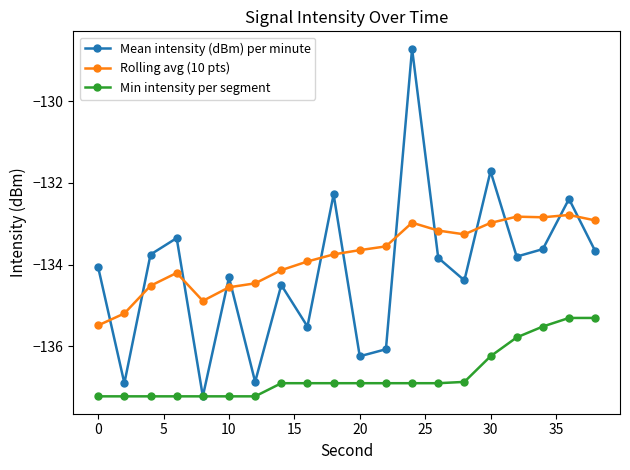

Which series has the widest spread of values?

Mean intensity (dBm) per minute